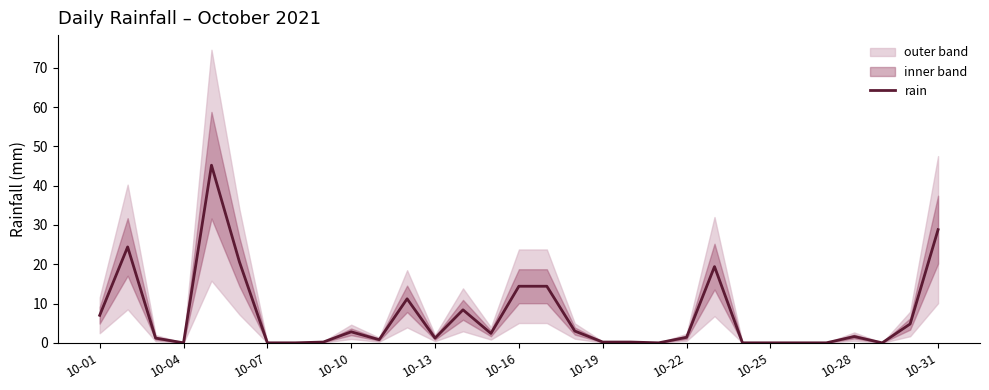

What is the difference between the maximum and minimum values?

45.2